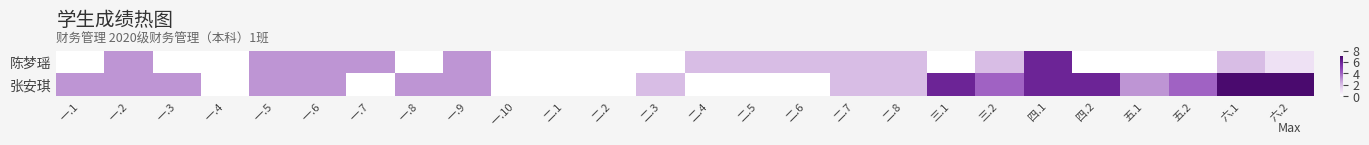

Which series has the largest total across all categories?

张安琪